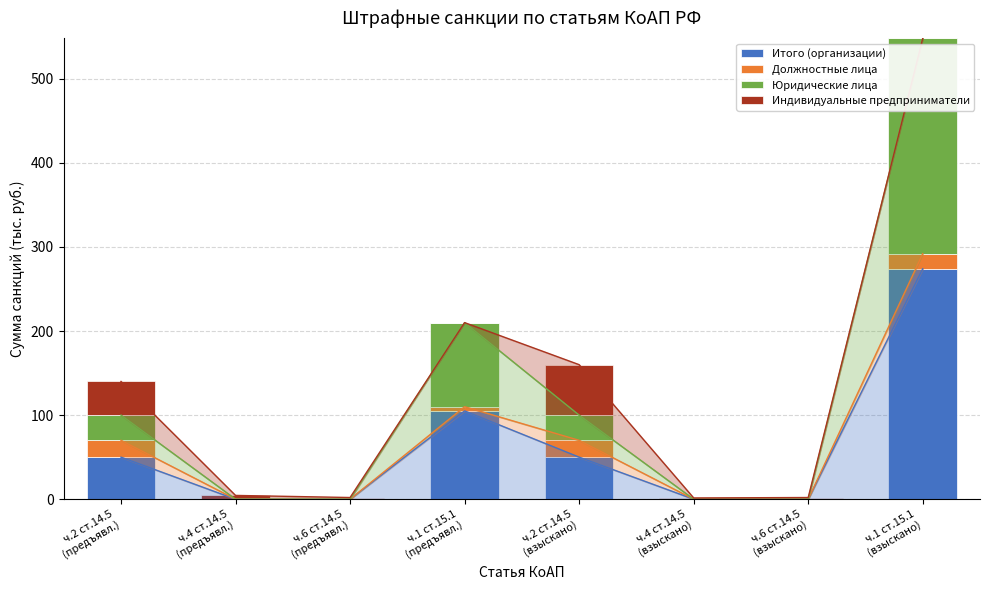

What is the difference between the maximum and minimum values in the Юридические лица series?

256.0